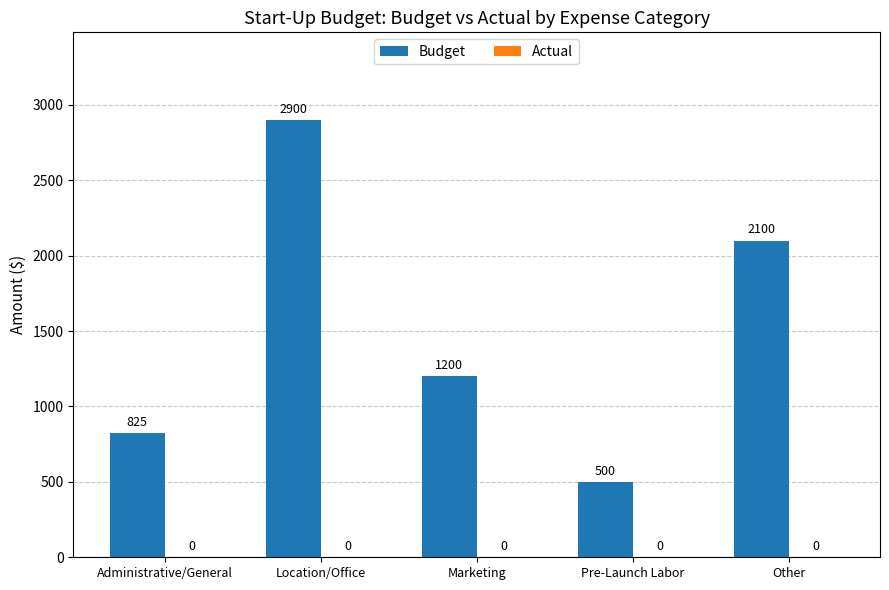

What is the ratio of the value at Marketing to the value at Location/Office?

0.4